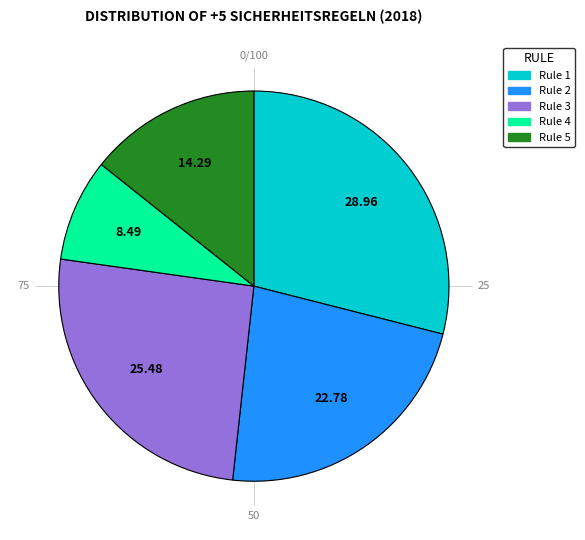

Rank the categories by value from lowest to highest.

4 Erden und Kurzschliessen, 5 Gegen benachbarte, 2 Gegen Wiedereinschalten sichern, 3 Auf Spannungsfreiheit prüfen, 1 Freischalten und allseitig trennen